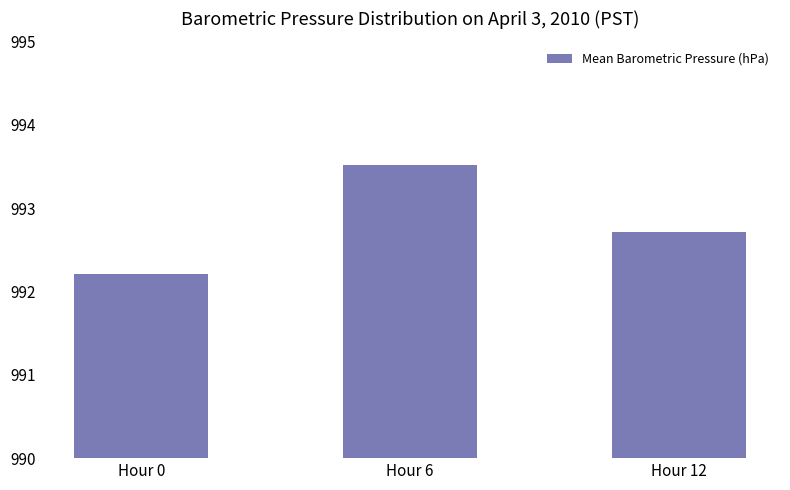

True or false: the data shows 992.7 at Hour 12.

True